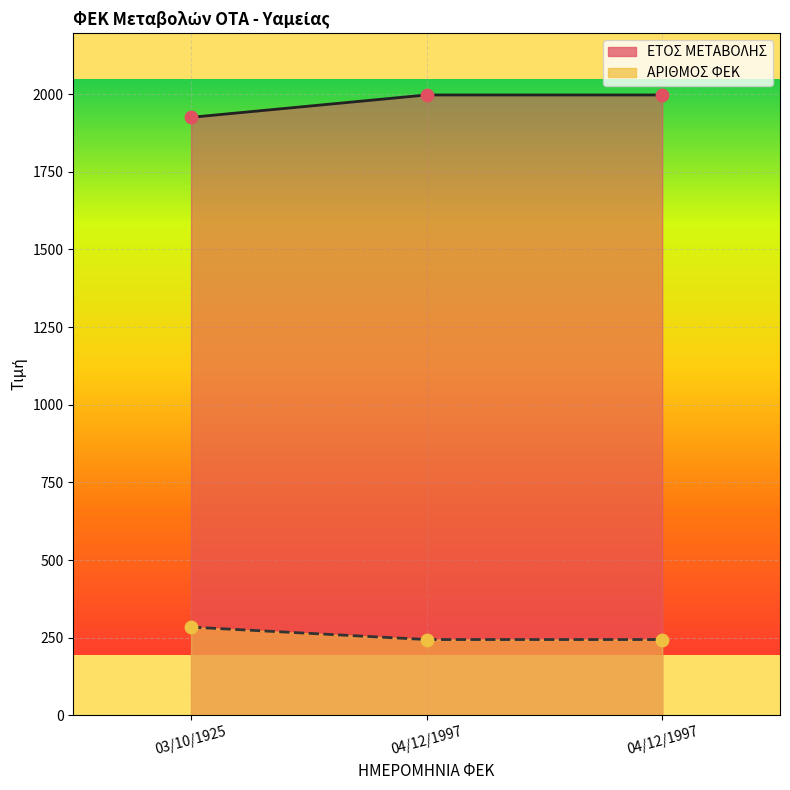

At which category is the sum across all series the highest?

04/12/1997